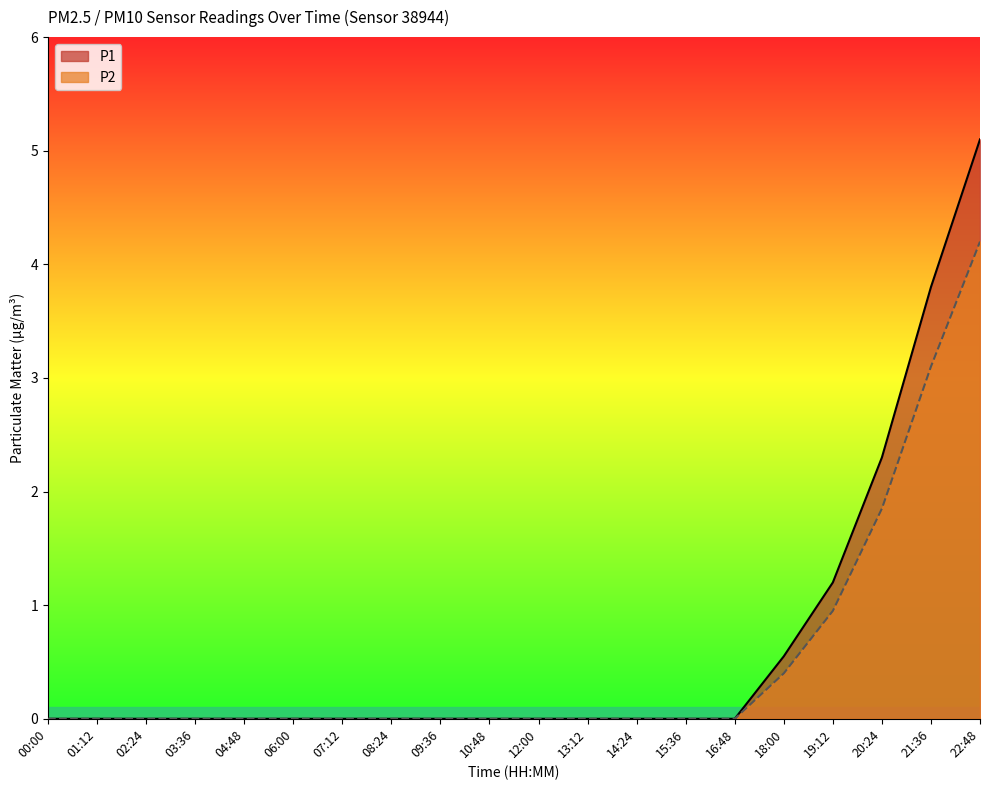

How many lines are shown in the chart?

2